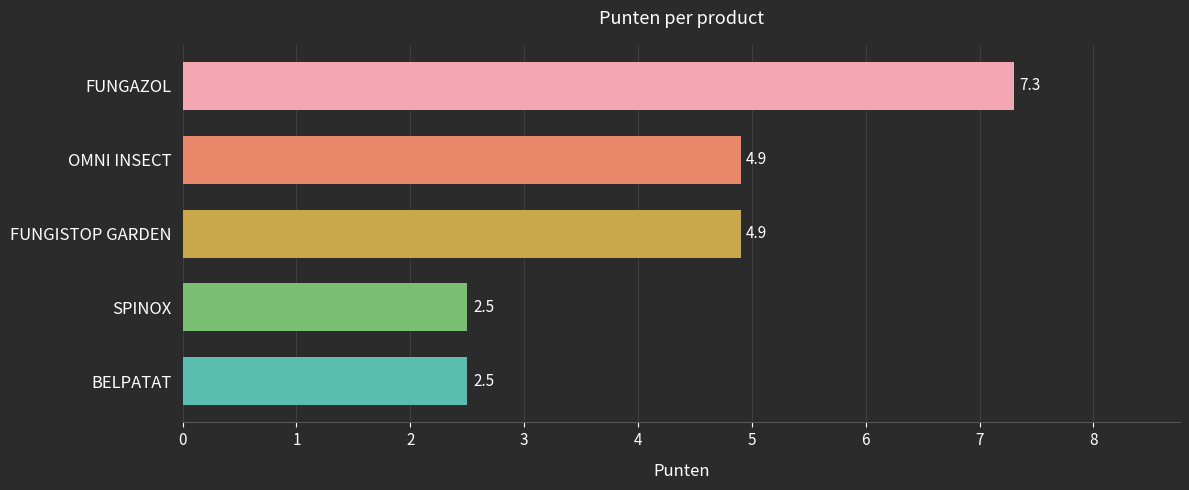

What position from the top is OMNI INSECT?

2